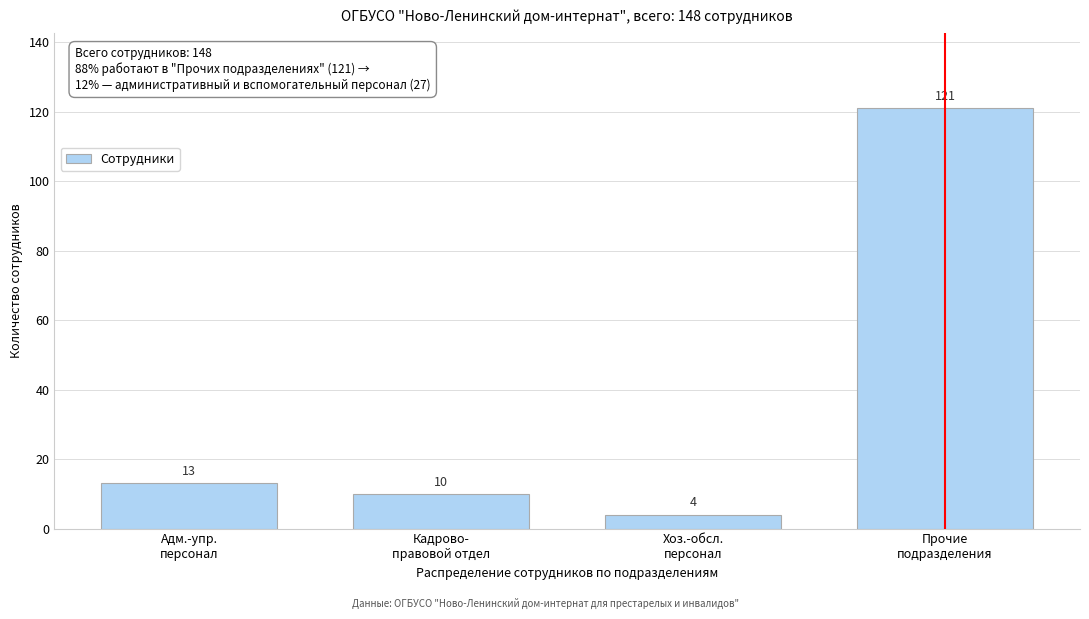

Reading left to right, extract all data points from this chart.

13	10	4	121